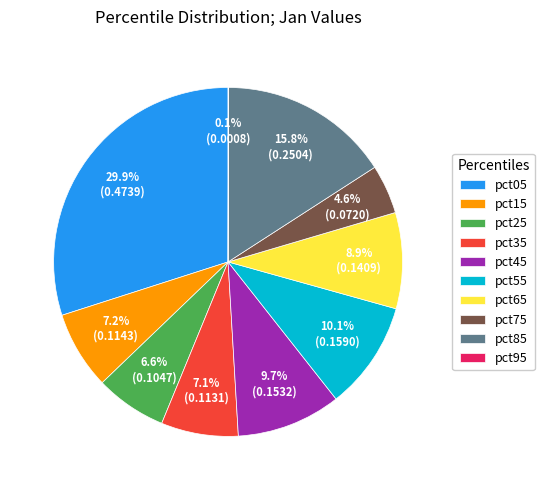

Is there a majority slice in this chart?

No